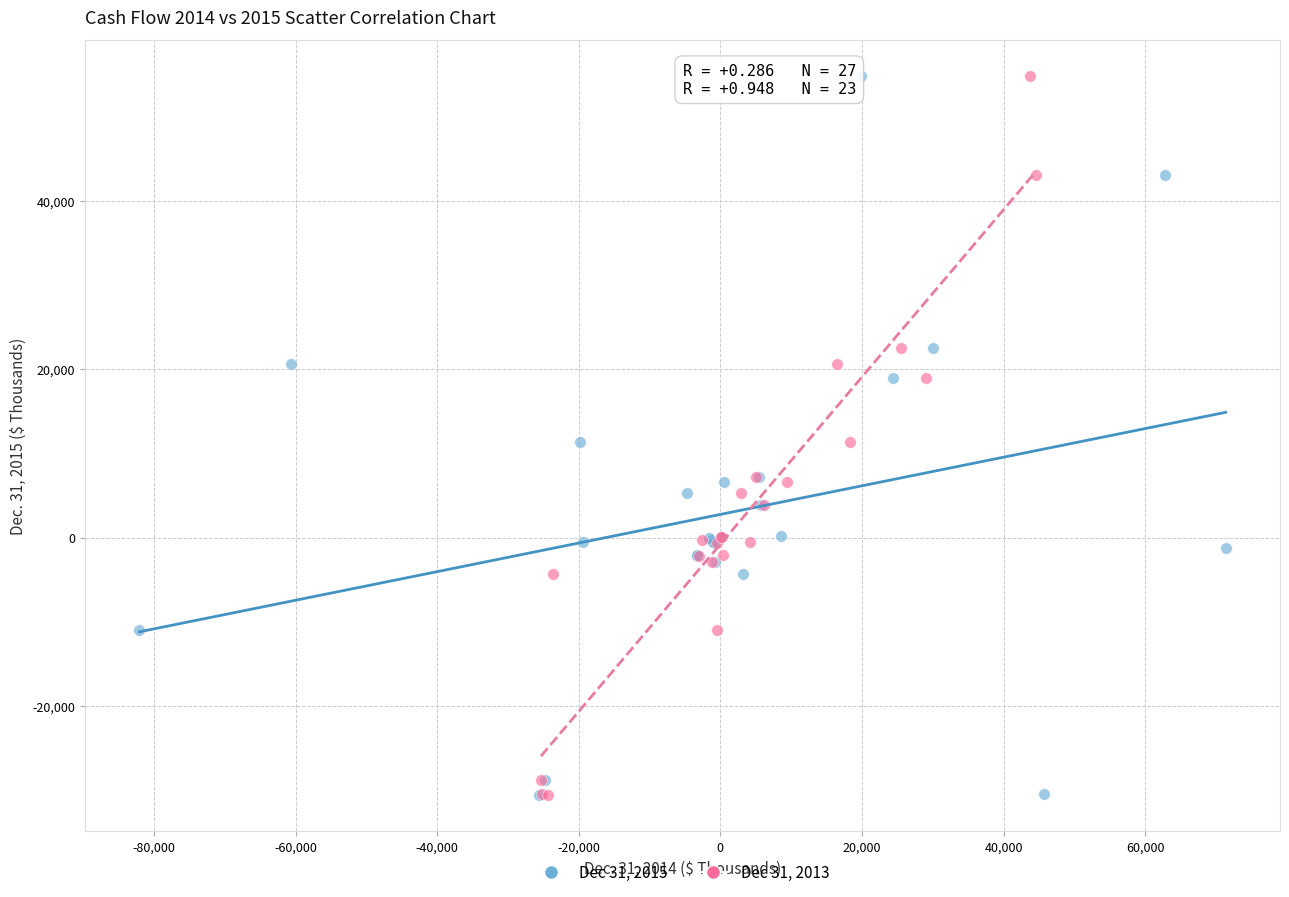

What are all the series names shown in the legend?

Dec 31, 2015, Dec 31, 2013